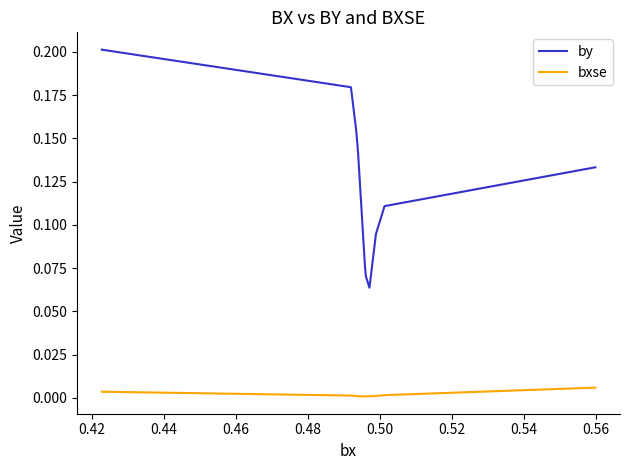

List the series in order of their overall mean, lowest first.

bxse, by